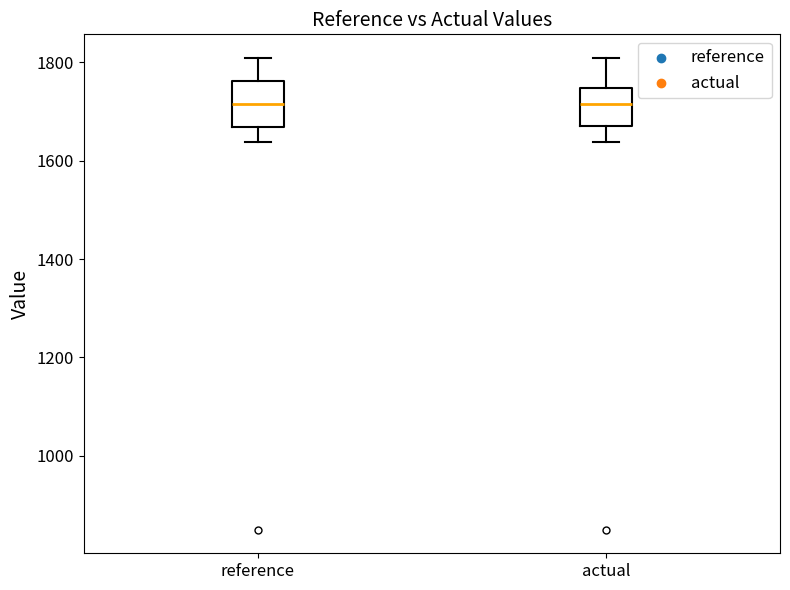

Reading left to right, read every box against the y-axis: the position of its median line, the range the box covers, and the ends of its whiskers. The values are not printed on the chart, so give them approximately, as read against the axis.

reference: median 1720, box 1660 to 1760, whiskers 1640 to 1800
actual: median 1720, box 1660 to 1740, whiskers 1640 to 1800